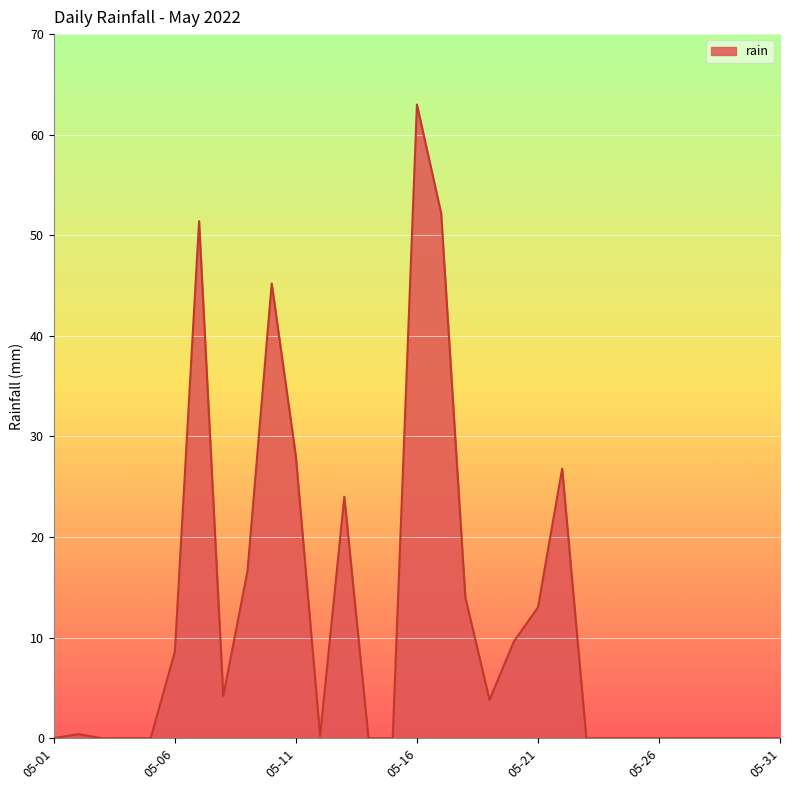

What is the maximum value shown in the chart?

63.0